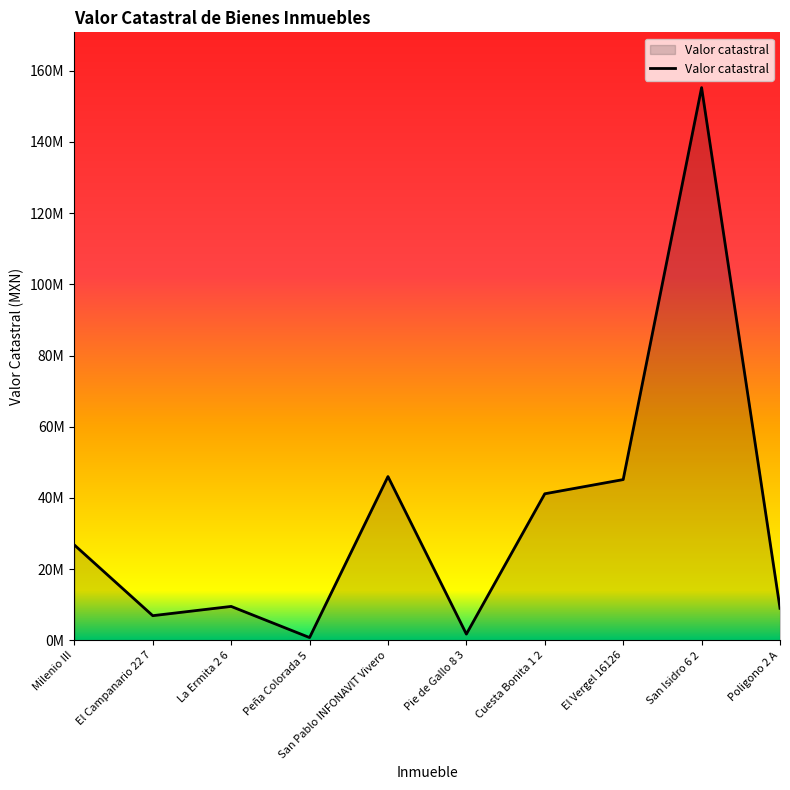

Which category has the highest value across all series?

San Isidro 6 2